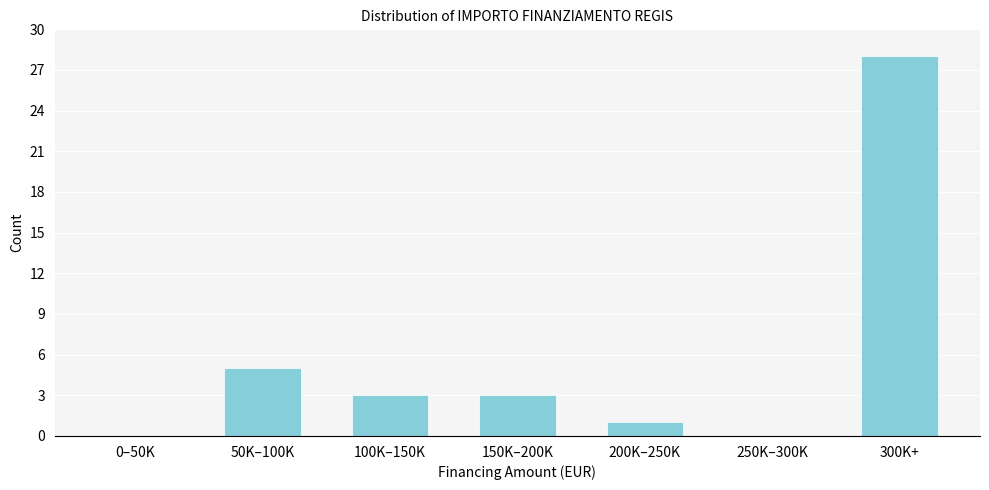

Reading left to right, transcribe all the data shown in this chart.

0–50K=0	50K–100K=5	100K–150K=3	150K–200K=3	200K–250K=1	250K–300K=0	300K+=28